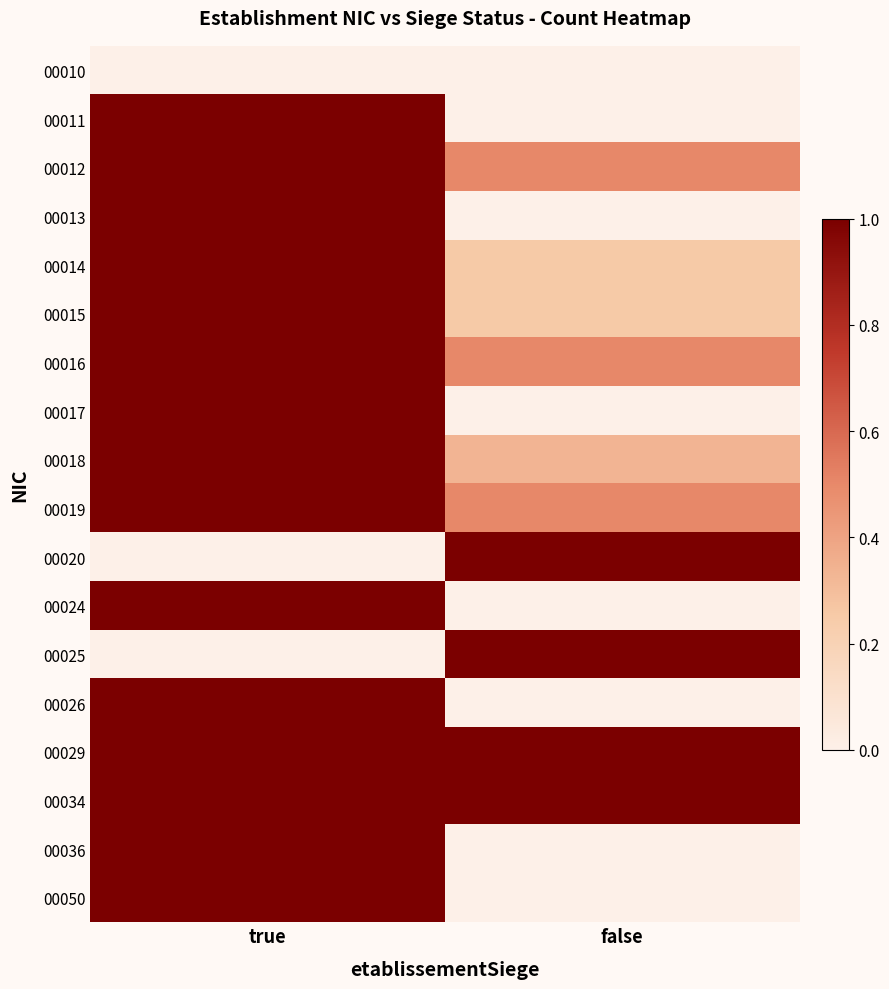

List the series in order of their peak value, lowest first.

00010, 00011, 00012, 00013, 00014, 00015, 00016, 00017, 00018, 00019, 00020, 00024, 00025, 00026, 00029, 00034, 00036, 00050